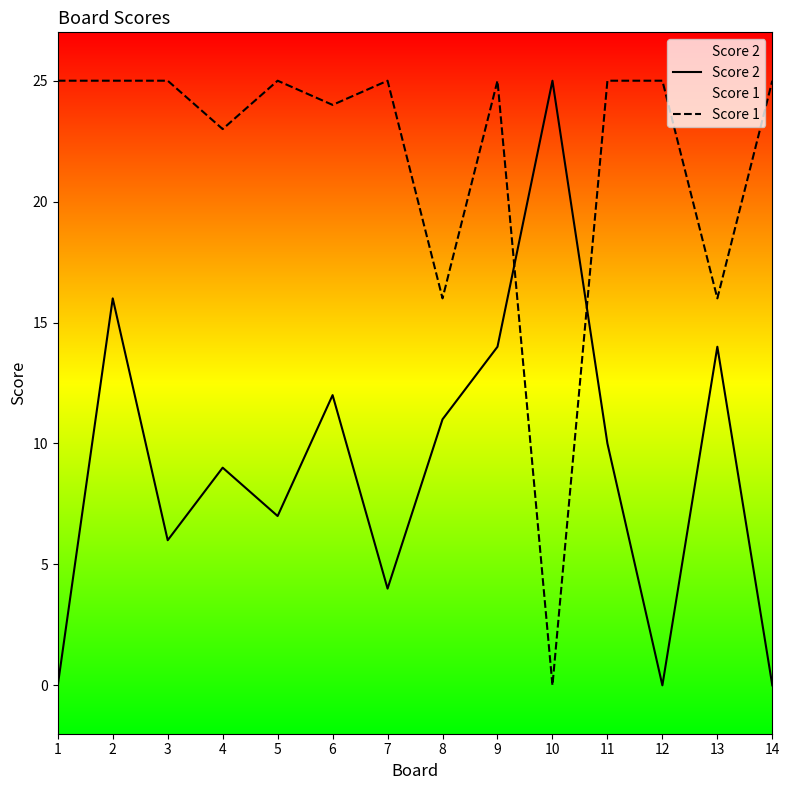

How many values in the Score 2 series are below 10?

7